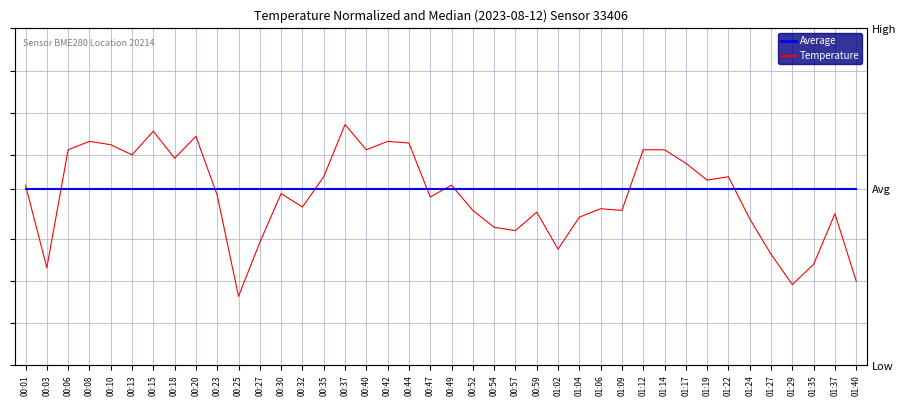

How many times do Temperature and Average cross each other?

9